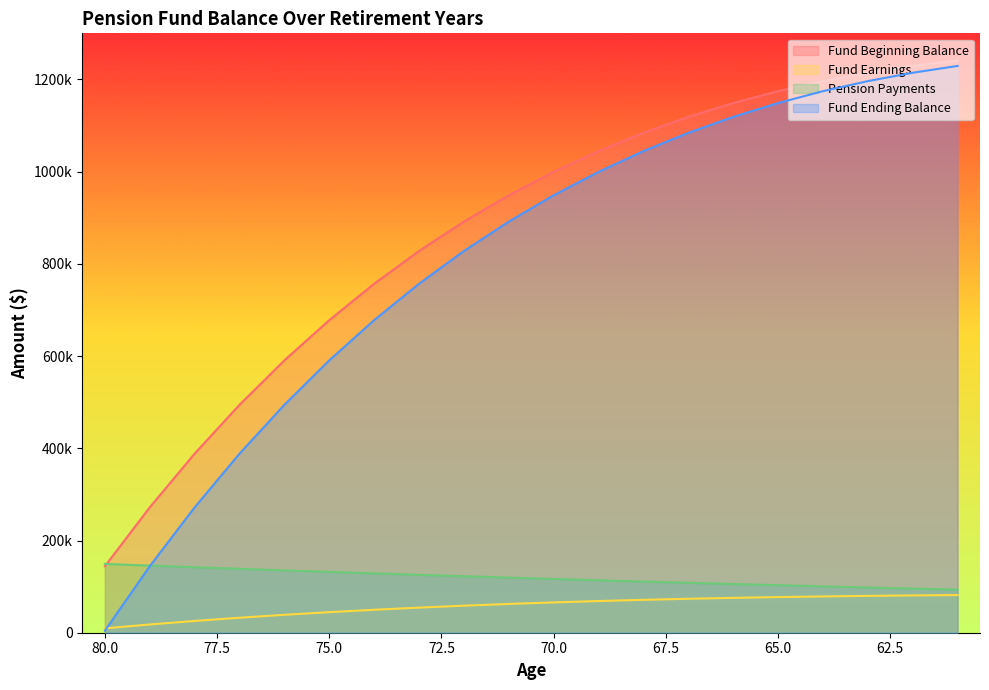

What is the maximum value for fund_ending_balance?

1229288.7